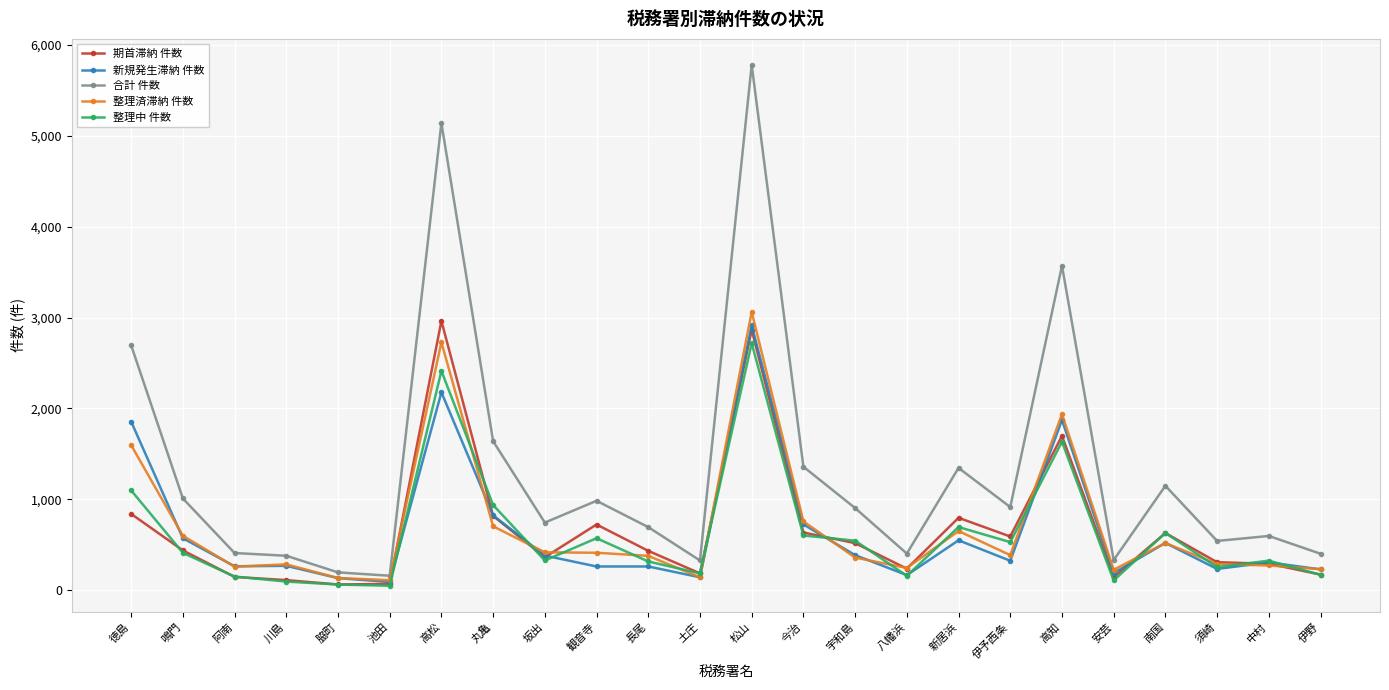

Which series has the largest range (max minus min)?

合計 件数